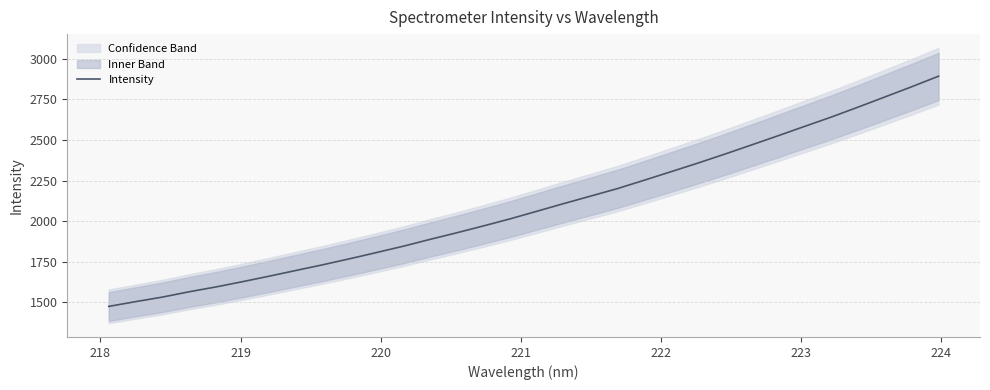

What is the maximum value for Intensity?

2893.7